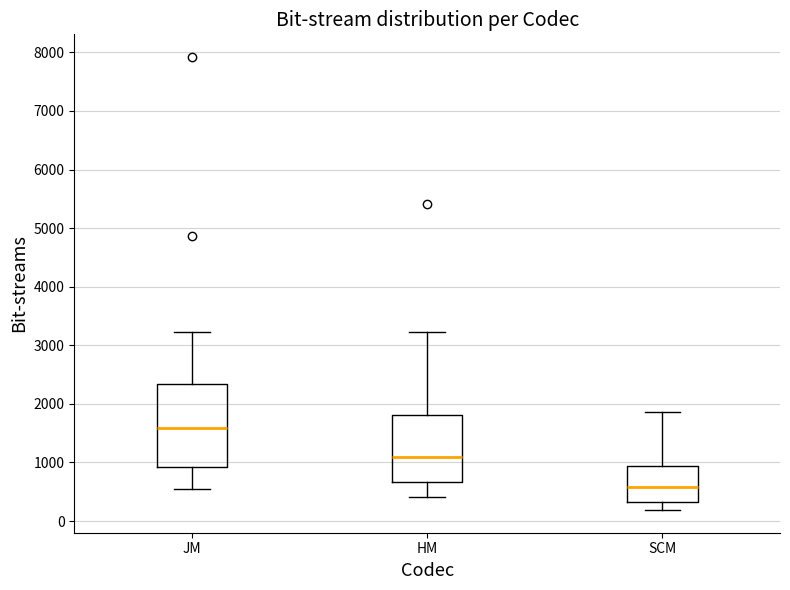

Which box's median line is the highest?

JM